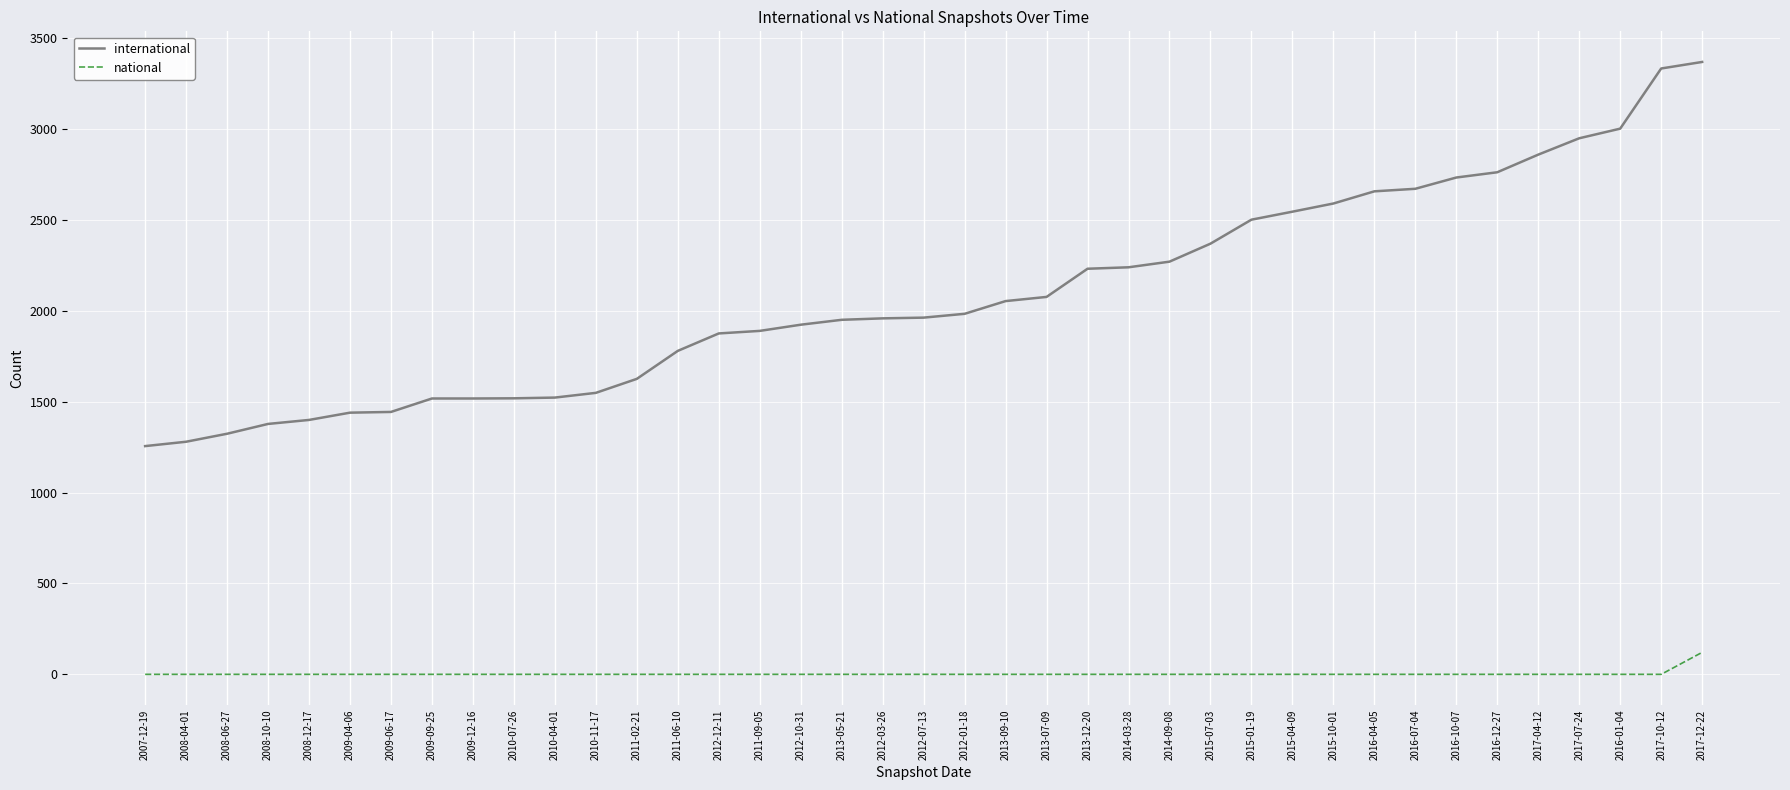

Which series has the widest spread of values?

international